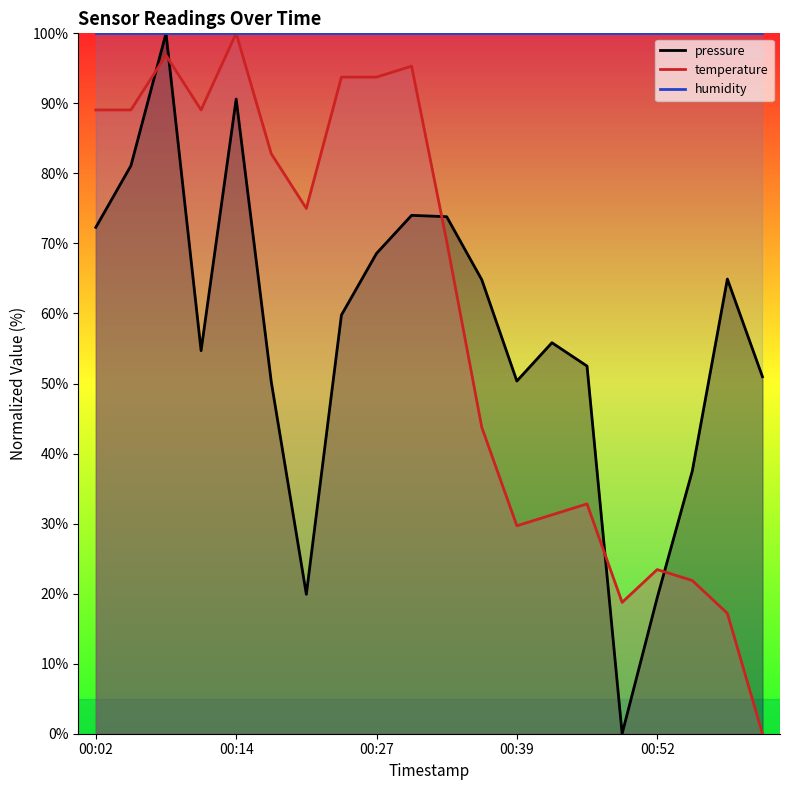

How many intersections are there between temperature and pressure?

5